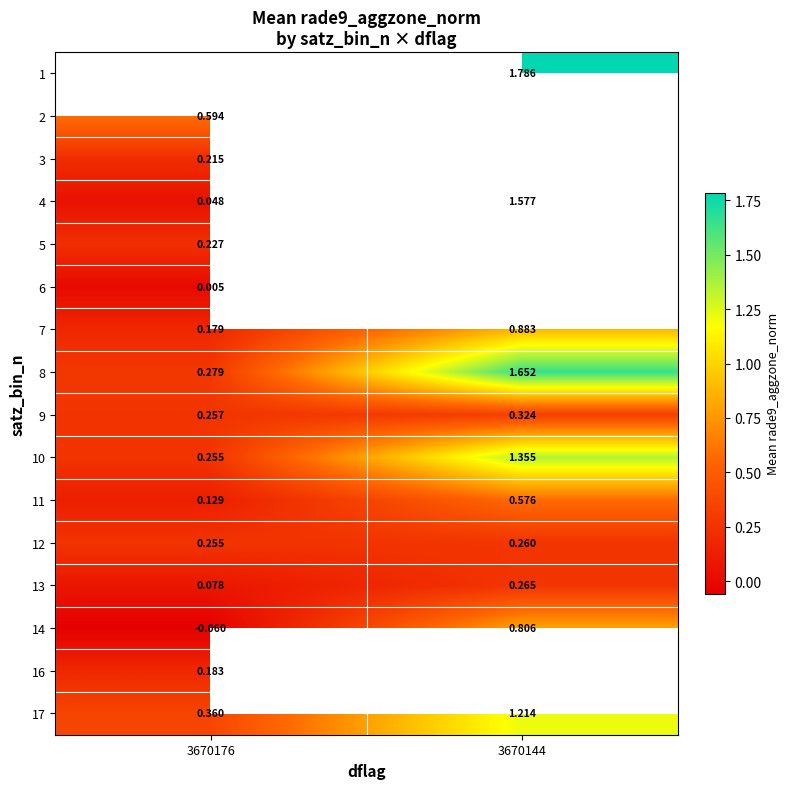

Is it true that 17 equals 0.7 at 3670144?

False